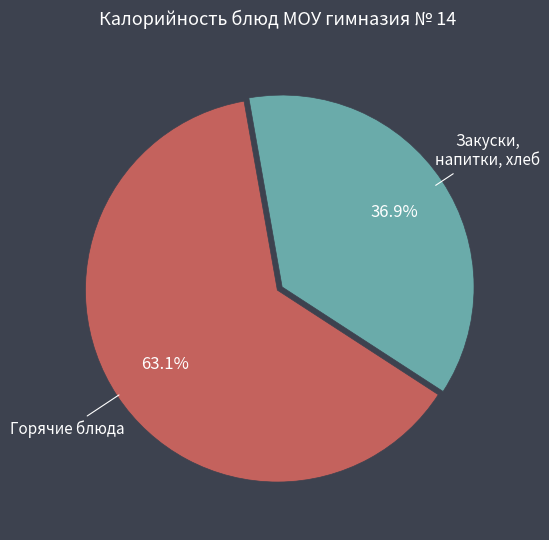

Is there any slice that represents more than half of the pie?

Yes